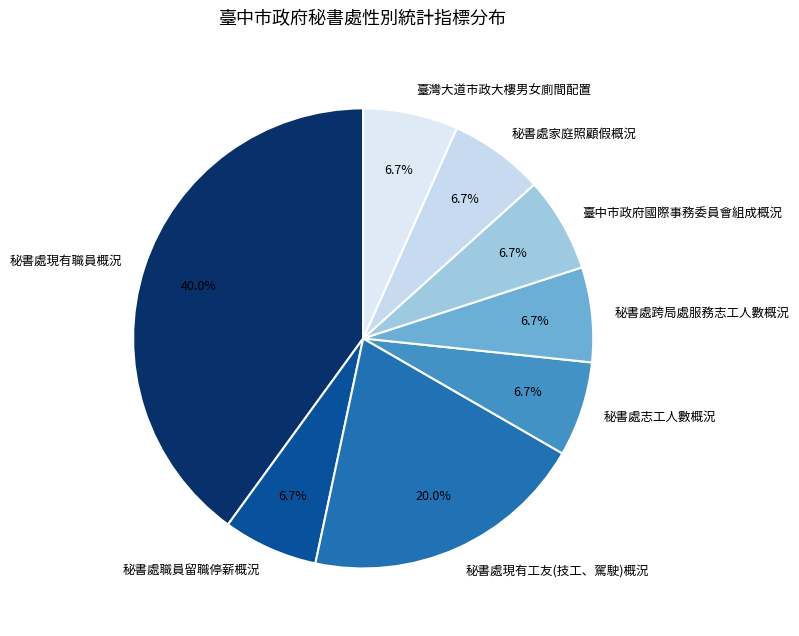

Which slice is the largest?

秘書處現有職員概況